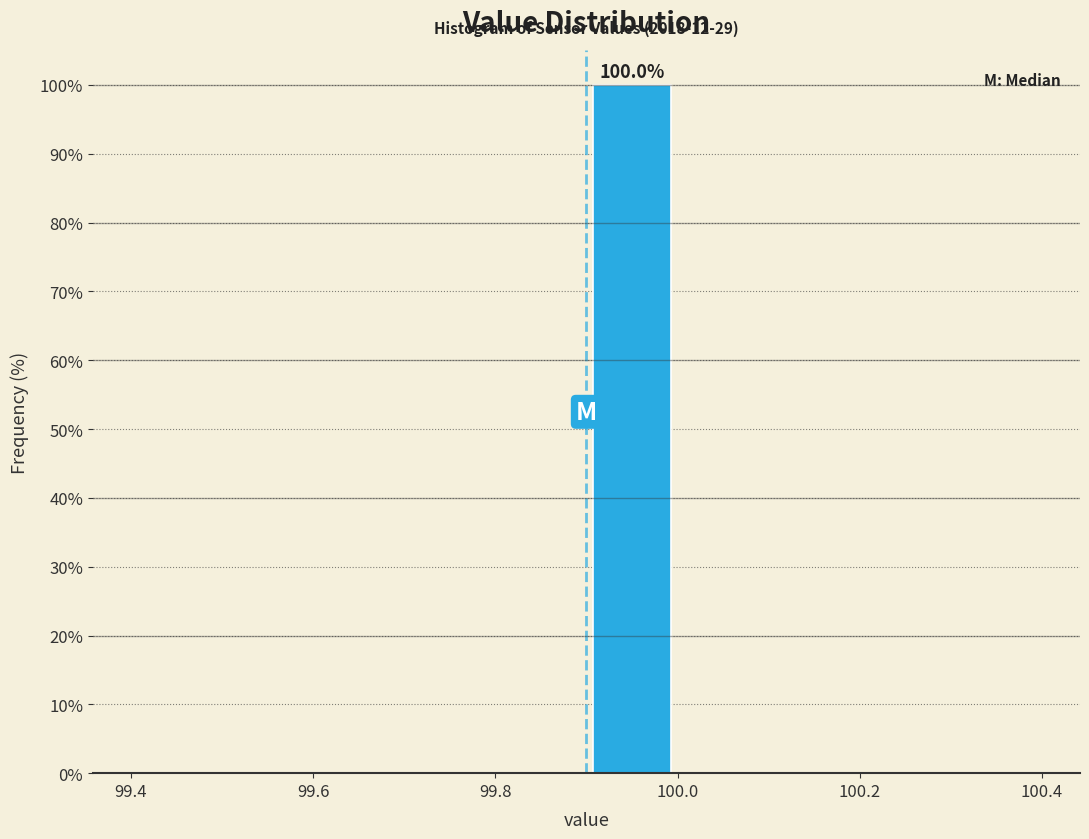

Which range on the x-axis has the tallest bar?

99.9 to 100.0